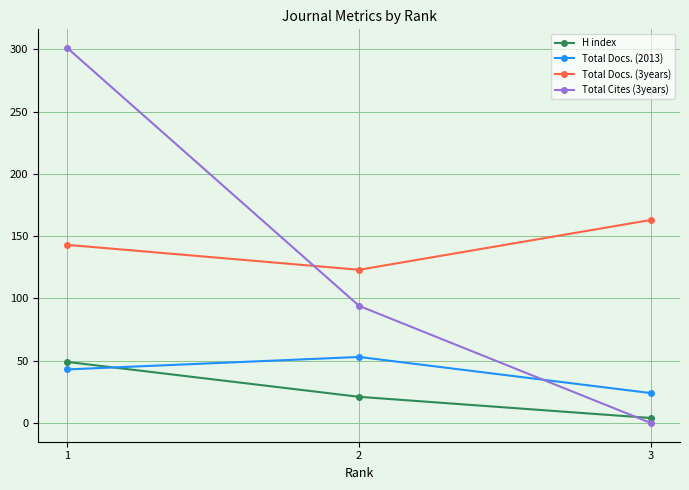

What is the sum of all Total Cites (3years) values?

395